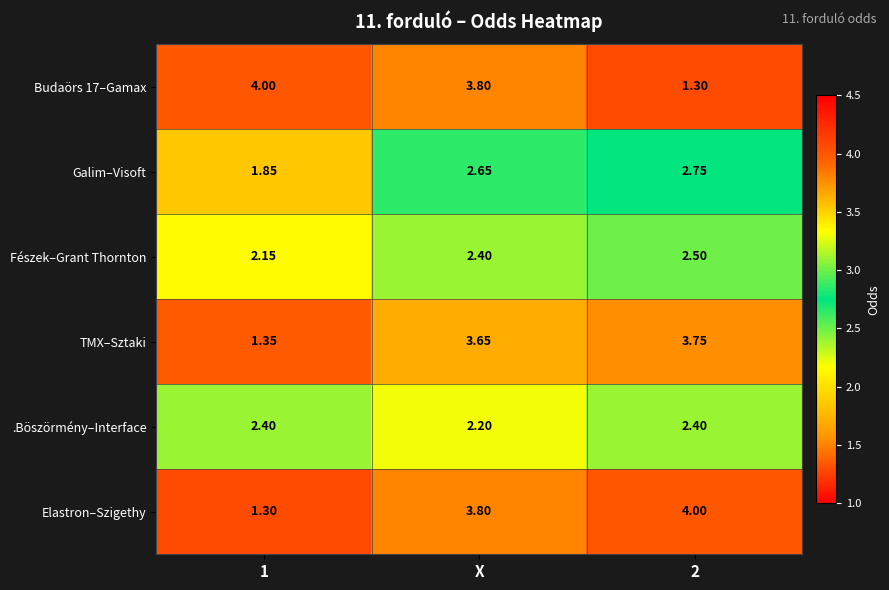

Rank the series at 2 from lowest to highest value.

Budaörs 17–Gamax, .Böszörmény–Interface, Fészek–Grant Thornton, Galim–Visoft, TMX–Sztaki, Elastron–Szigethy